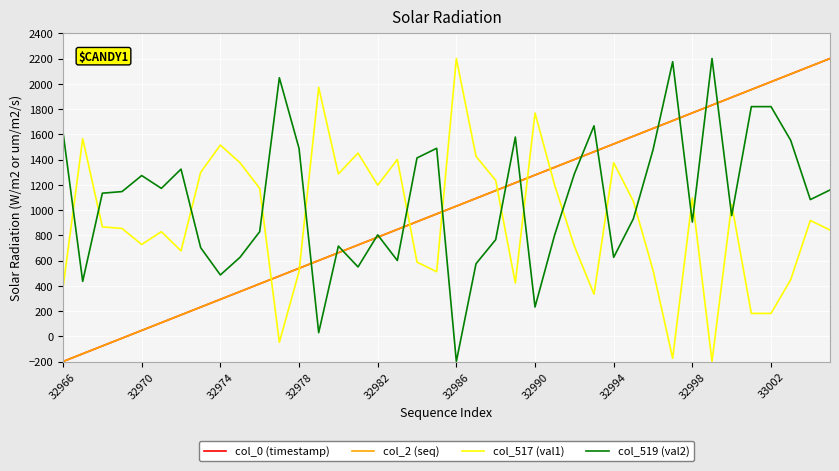

Which series ends up on top after the final intersection of col_519 (val2) and col_517 (val1)?

col_519 (val2)